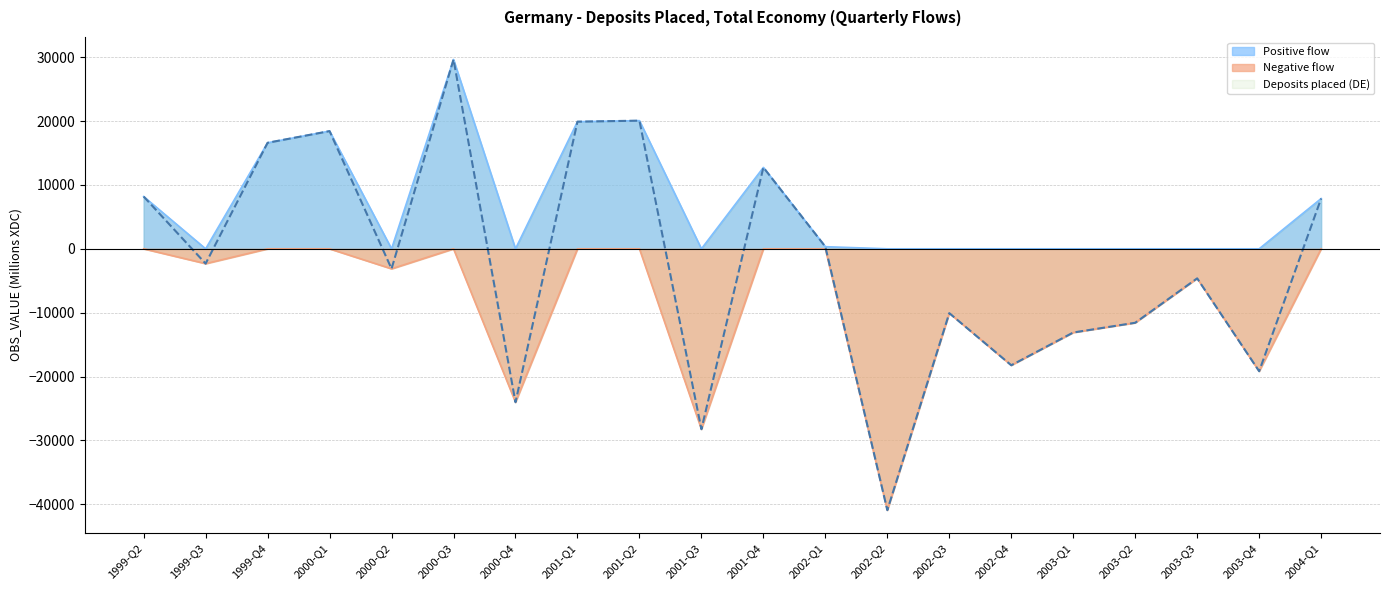

True or false: Negative flow and Deposits placed (DE) cross at least once.

False